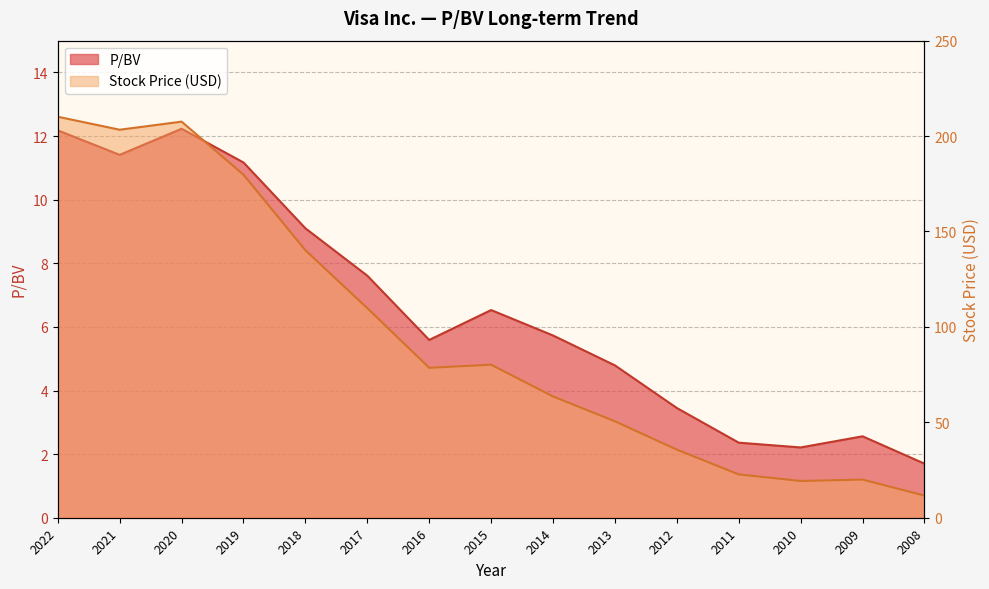

True or false: Stock Price and P/BV cross at least once.

False